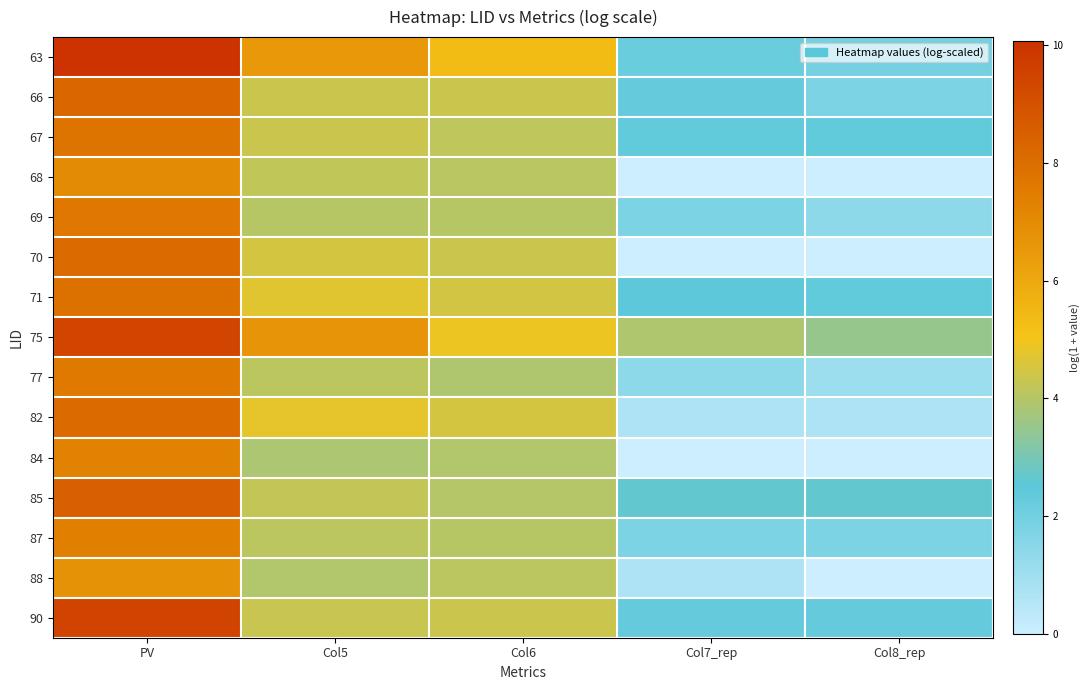

At how many categories does at least one series exceed 7?

1